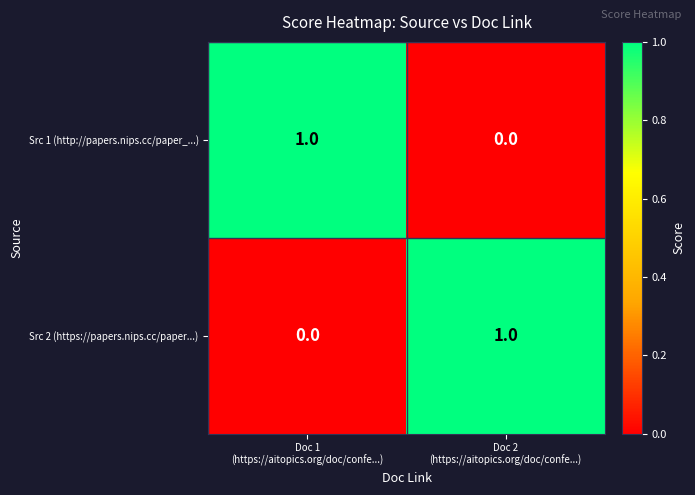

Reading left to right, extract all data points from this chart.

Src 1 (http://papers.nips.cc/paper_...): 1	0
Src 2 (https://papers.nips.cc/paper...): 0	1